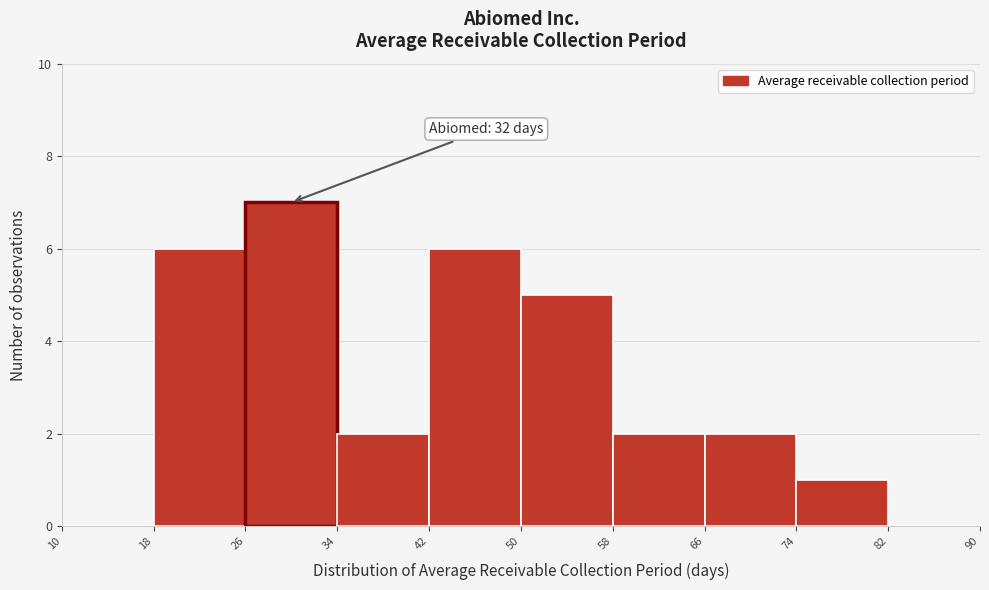

Over which range of the x-axis is the bar tallest?

26 to 34